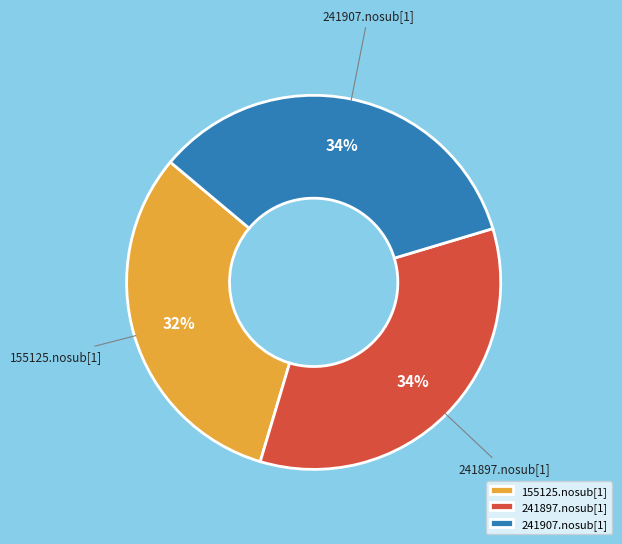

Is 241897.nosub[1] the majority of the pie?

No